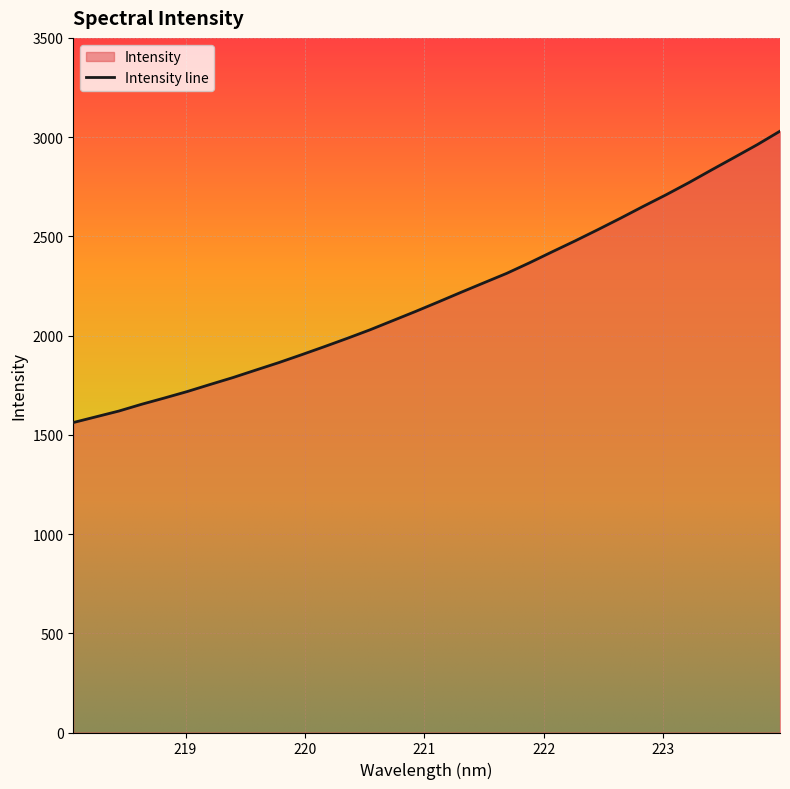

What is the sum of the values at 219.2067 and 223.2172?

4524.5